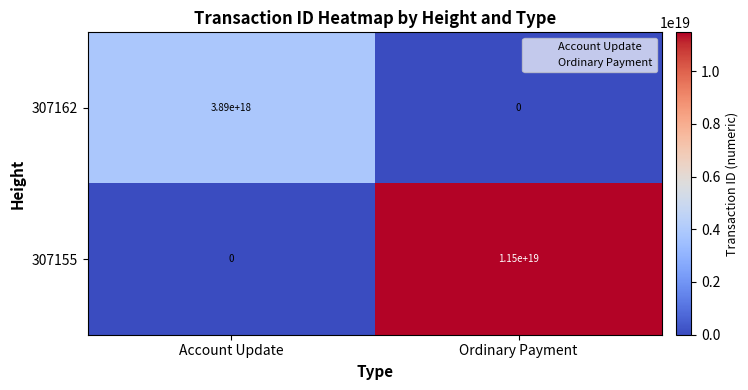

Rank the series at Ordinary Payment from highest to lowest value.

307155, 307162